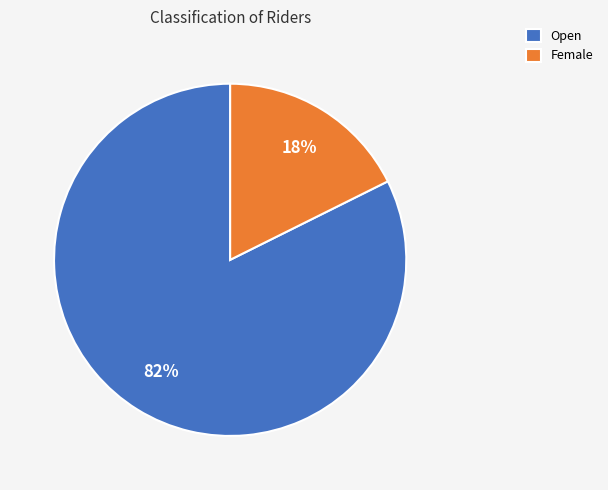

Combined, do Female and Open account for over 50%?

Yes